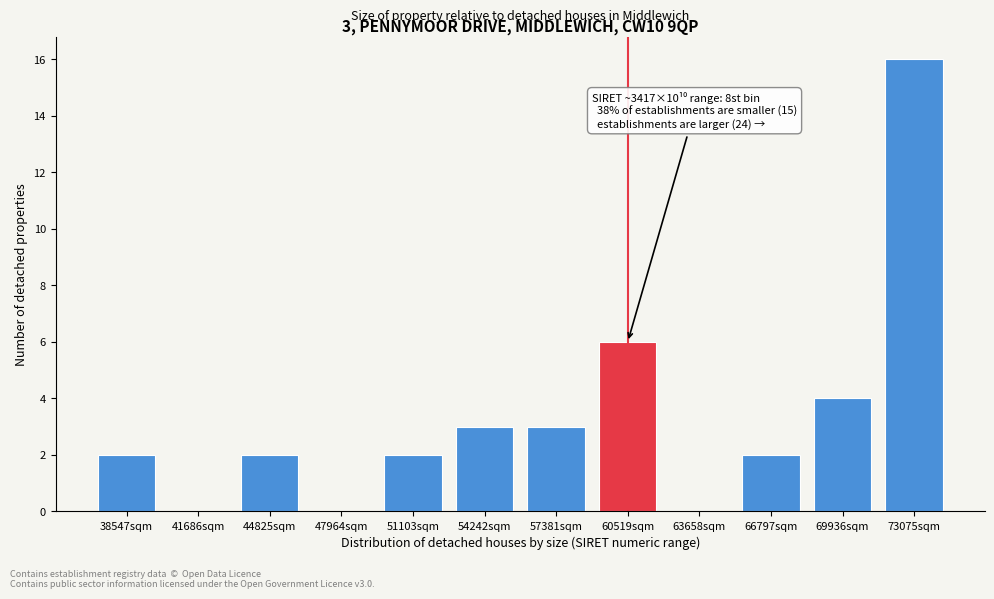

Reading right to left, what are all the values shown in this chart?

73075sqm=16	69936sqm=4	66797sqm=2	63658sqm=0	60519sqm=6	57381sqm=3	54242sqm=3	51103sqm=2	47964sqm=0	44825sqm=2	41686sqm=0	38547sqm=2